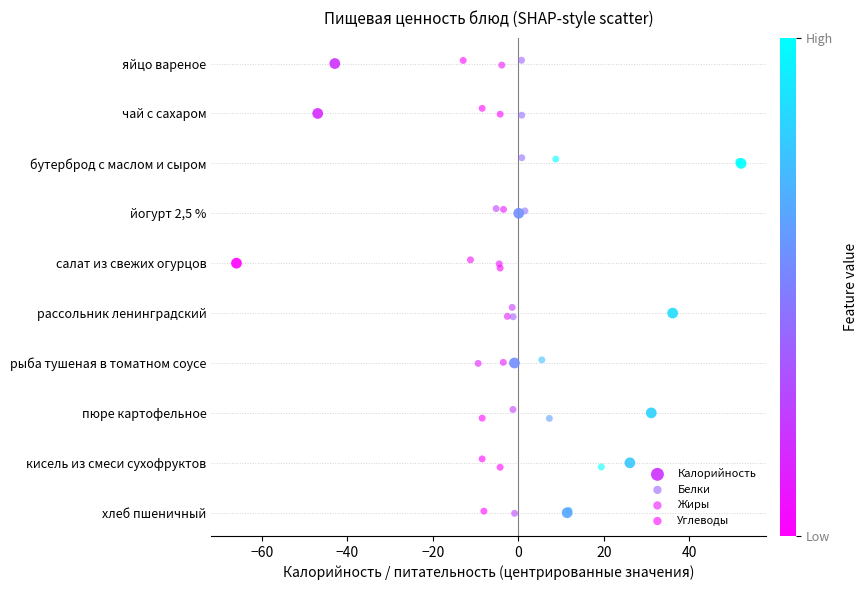

What are all the series names shown in the legend?

Калорийность, Белки, Жиры, Углеводы